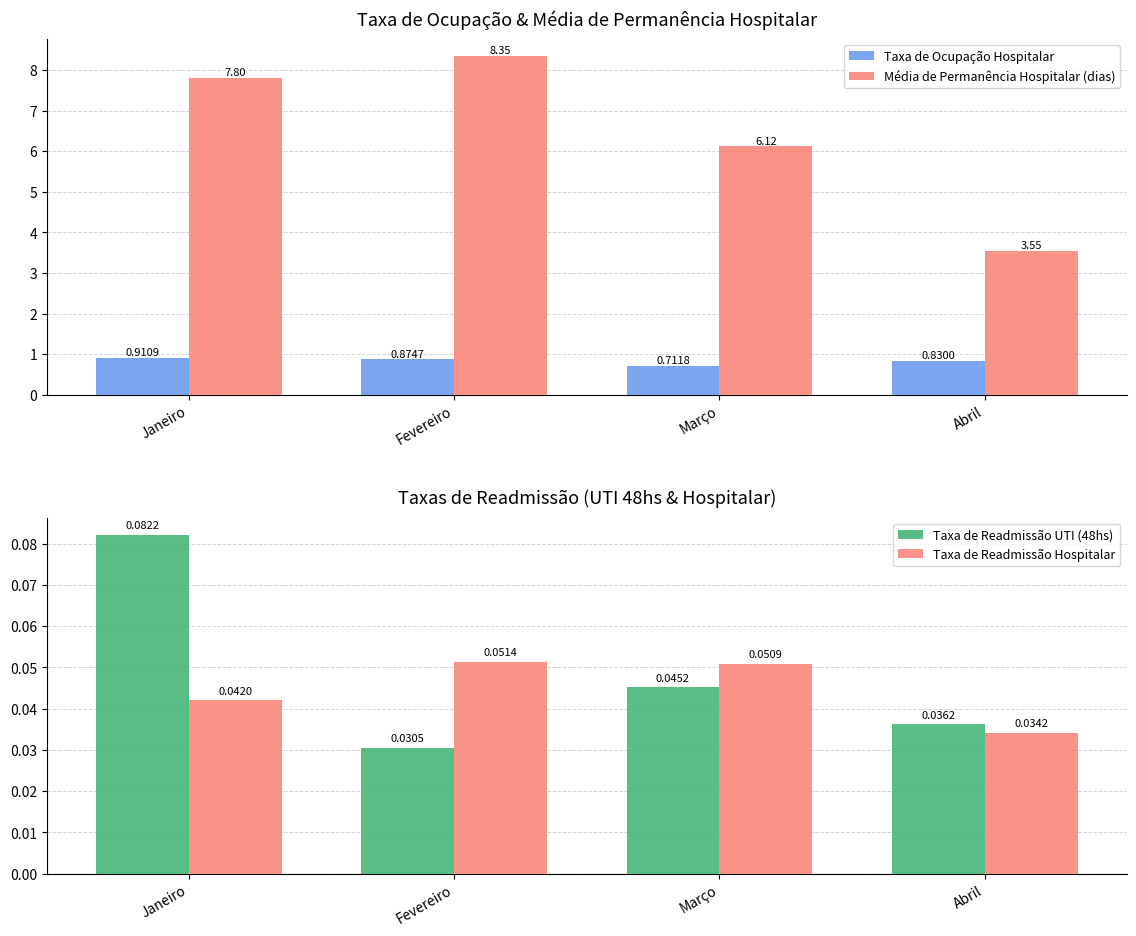

True or false: Taxa de Ocupação Hospitalar has a value of 0.7 at Março.

True